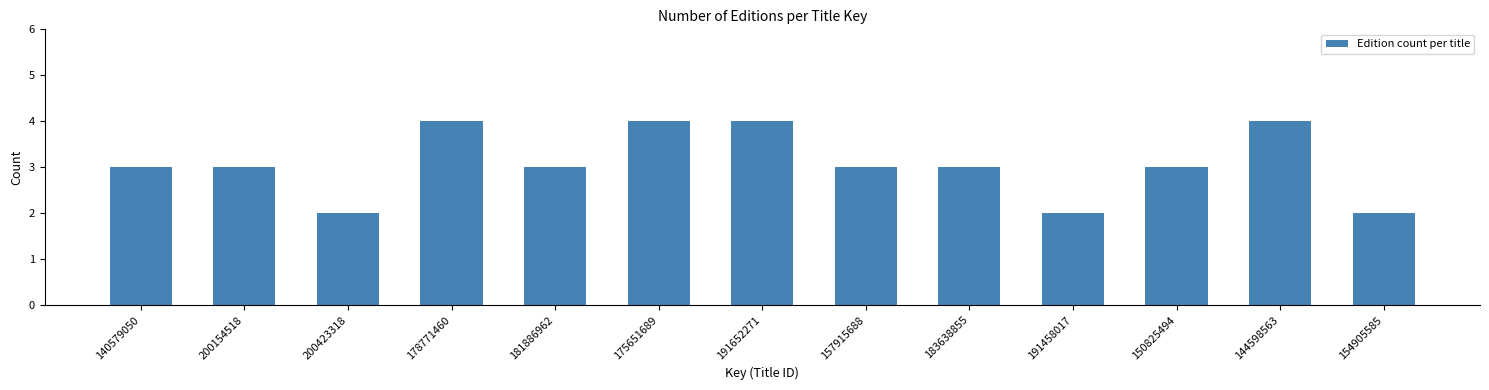

Reading left to right, list all the values displayed in this chart.

3	3	2	4	3	4	4	3	3	2	3	4	2